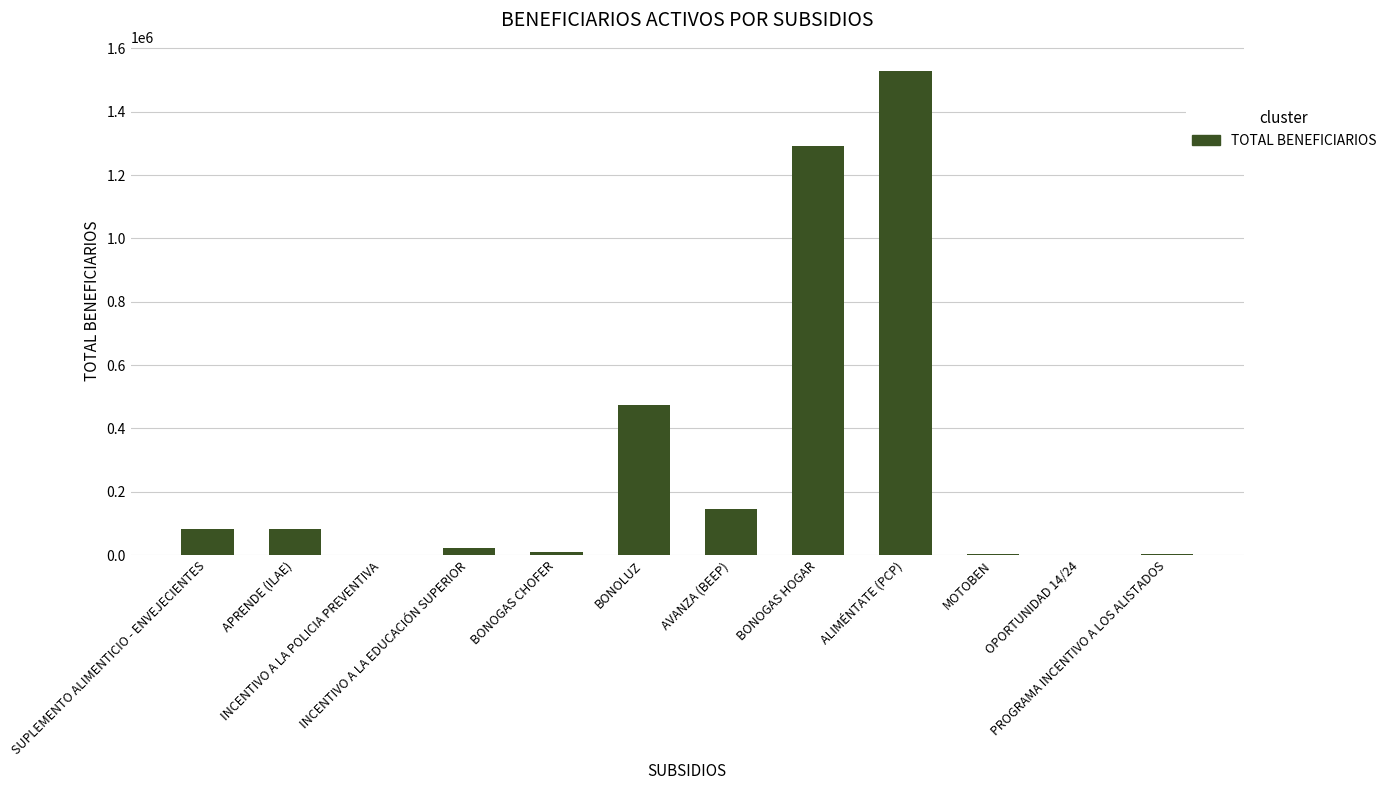

Where is the data nearest to the value 764339?

BONOLUZ